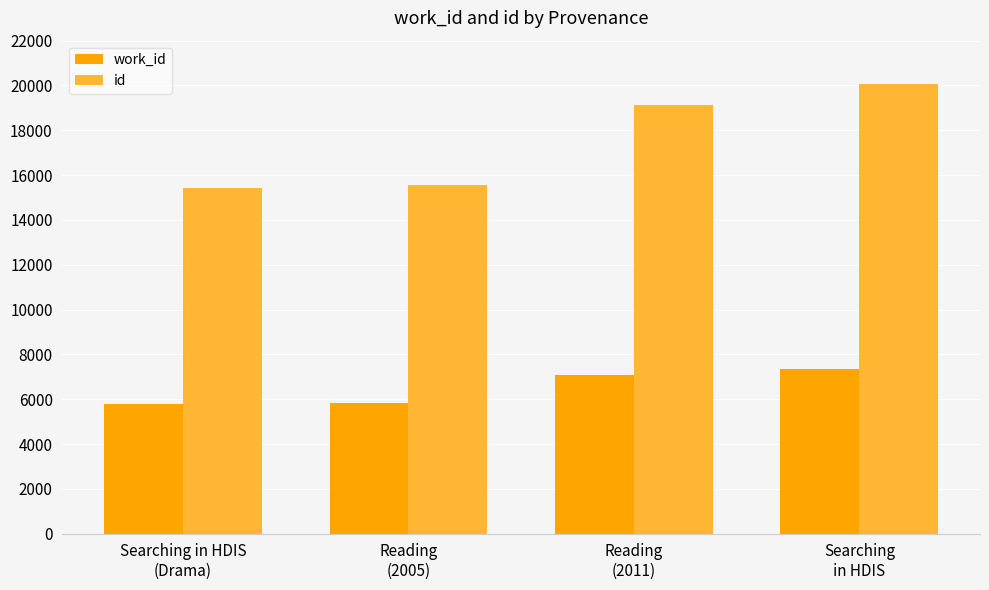

List the series in order of their overall mean, lowest first.

work_id, id